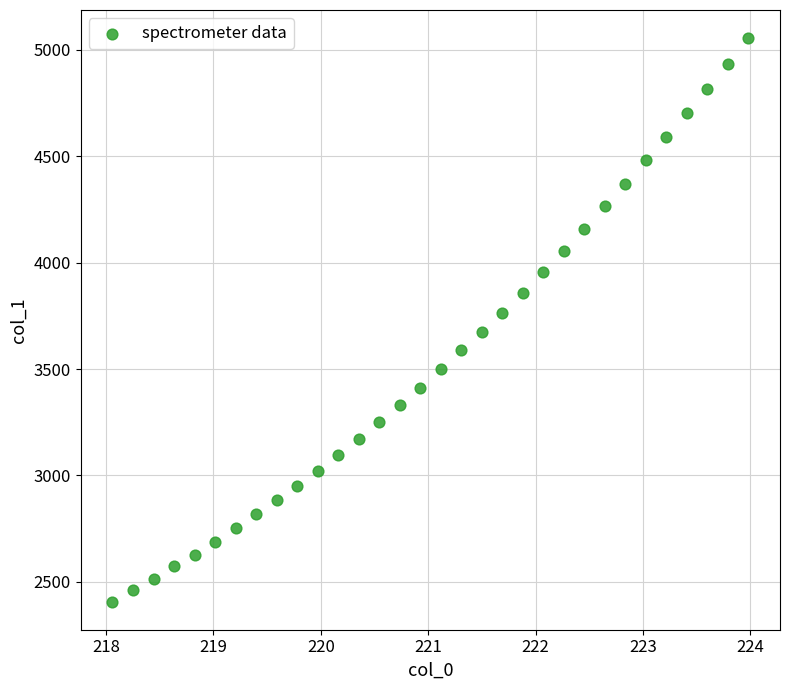

What is the range of X values (max minus min)?

5.9